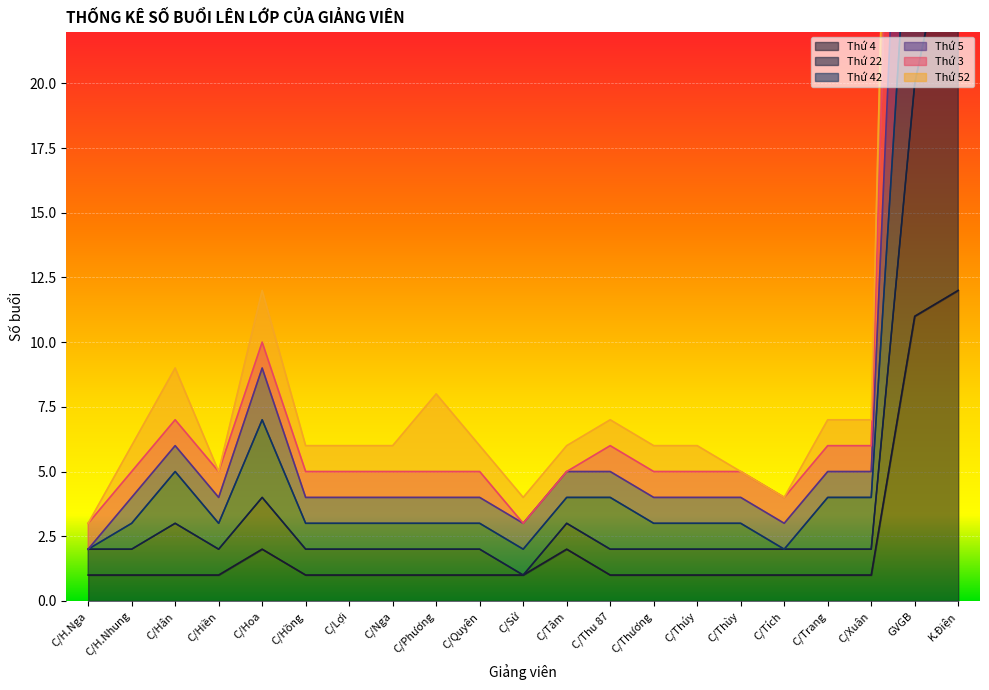

True or false: Thứ 4 has a value of 6 at GVGB.

False